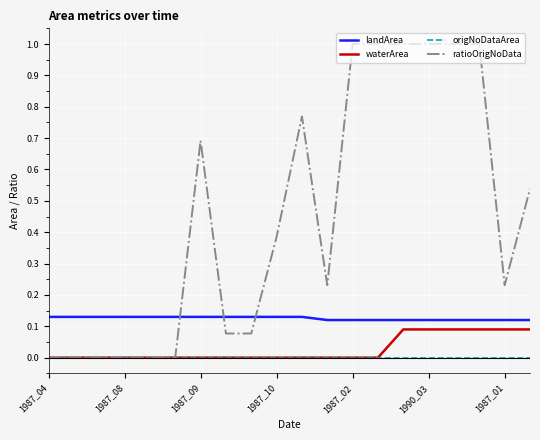

At how many categories does at least one series exceed 0?

20